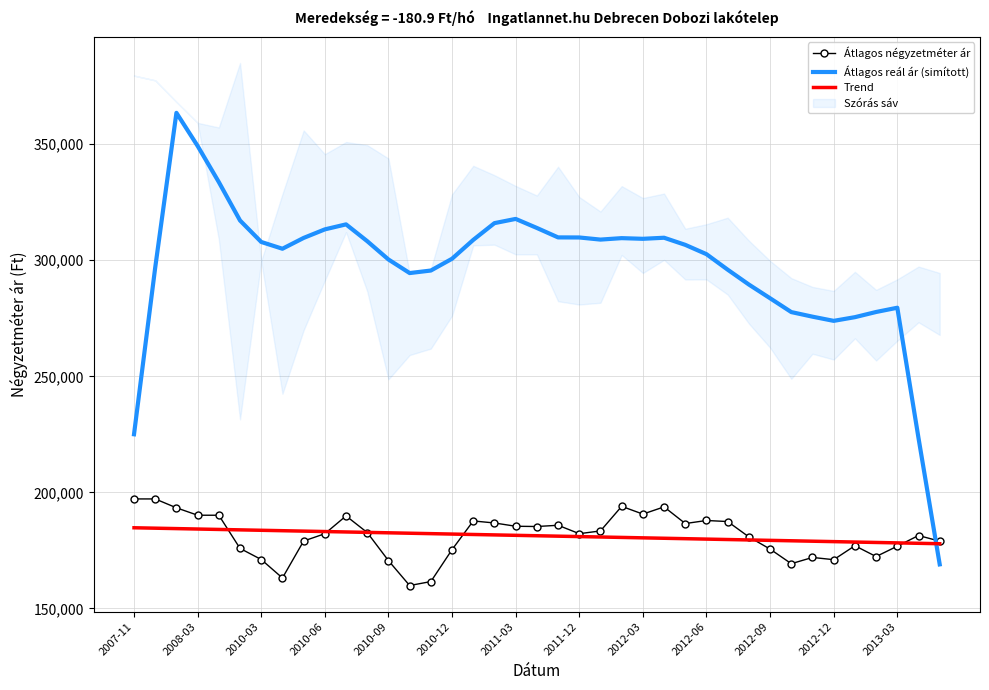

What is the lowest value of the Átlagos reál ár (simított) series?

168992.2